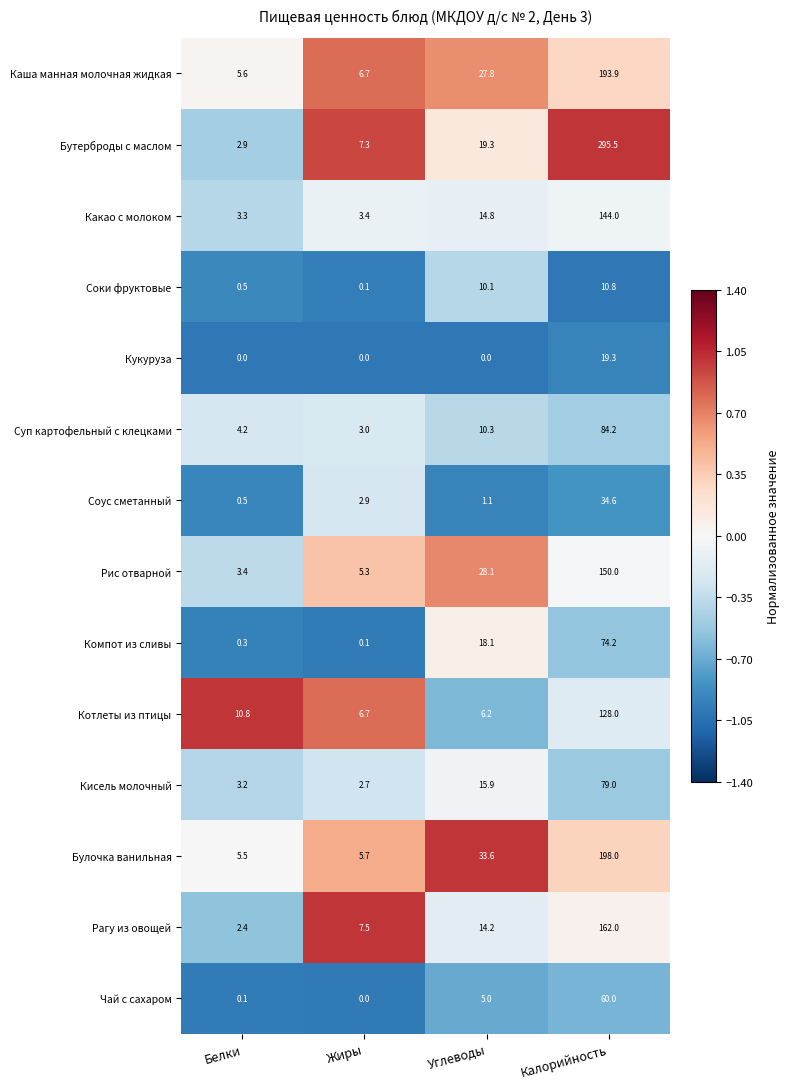

What is the spread (max minus min) of values at Углеводы?

33.6